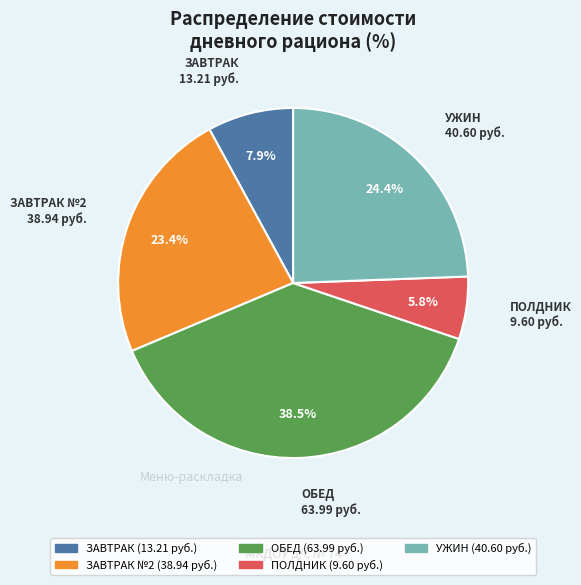

Is there any slice that represents more than half of the pie?

No